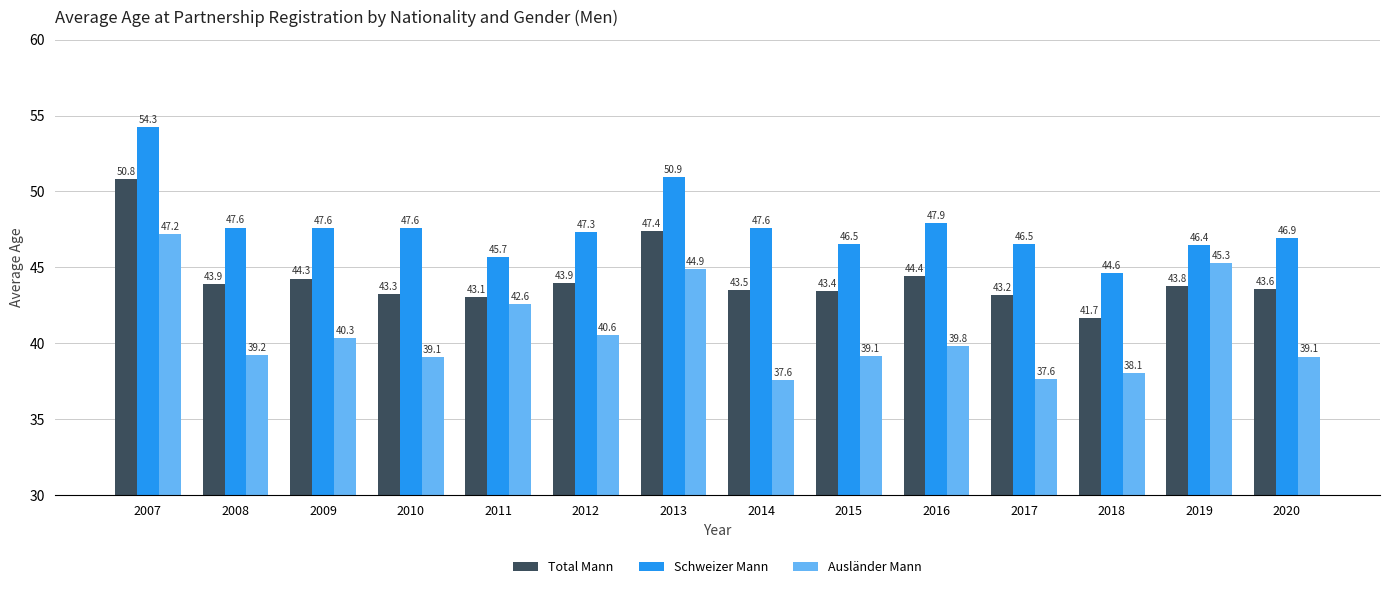

What is the spread (max minus min) of values at 2016?

8.1